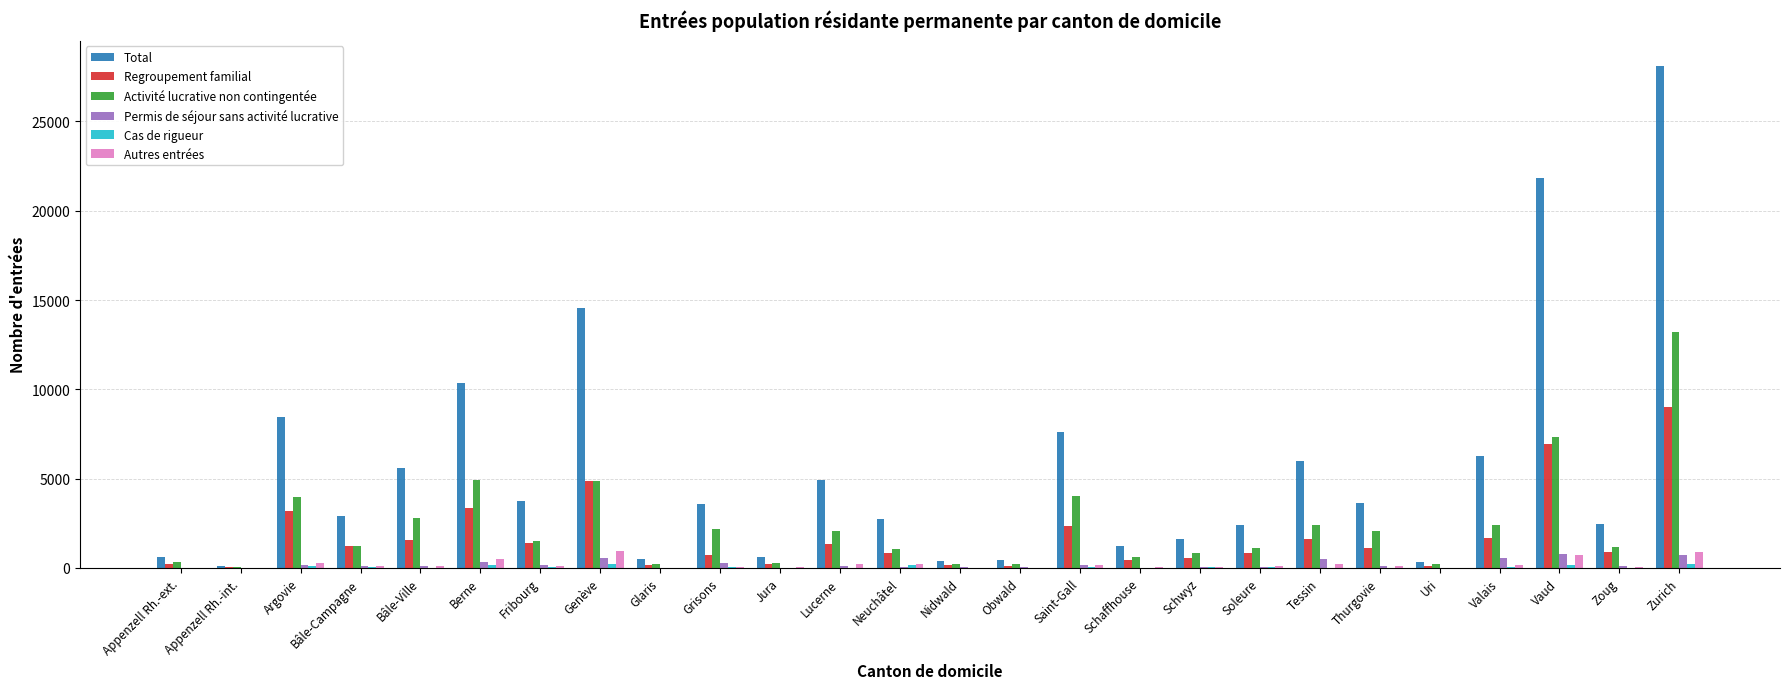

At which category is the sum across all series the highest?

Zurich